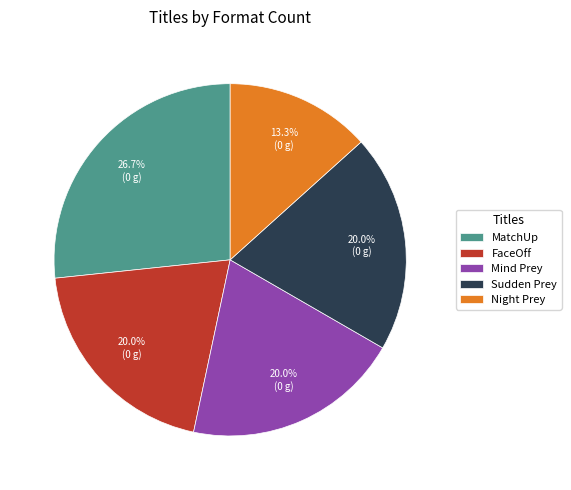

What percentage is the Mind Prey slice, to the nearest percent?

20%